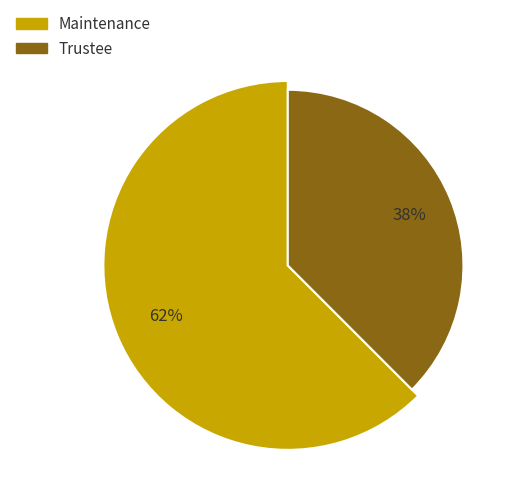

To the nearest percent, what percentage of the pie is Trustee?

38%